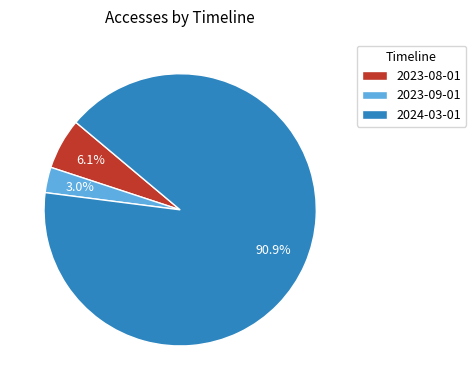

Which slice represents more than half of the pie?

2024-03-01